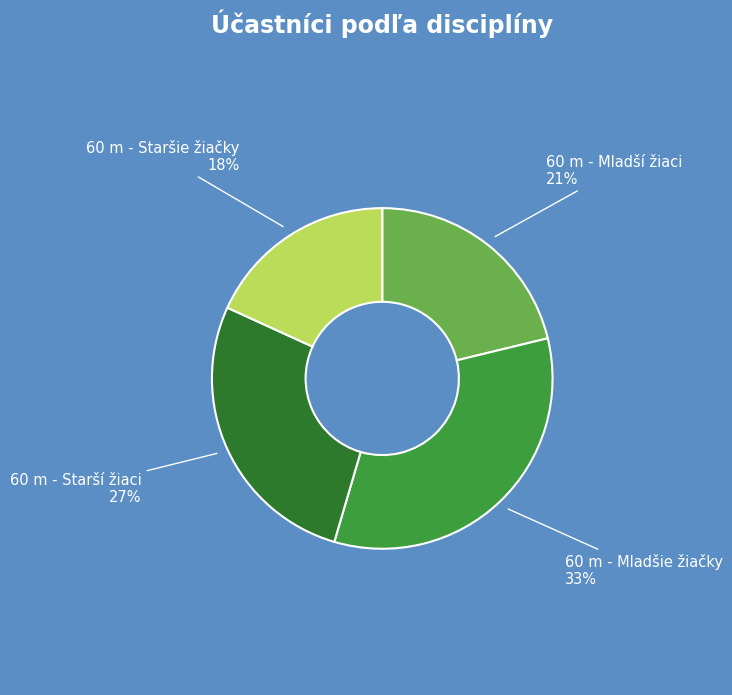

Count the number of slices in the pie.

4